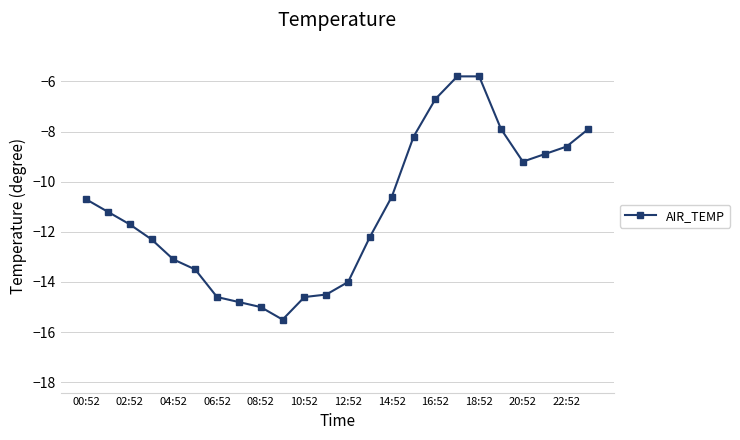

Reading right to left, list all the values displayed in this chart.

-7.9	-8.6	-8.9	-9.2	-7.9	-5.8	-5.8	-6.7	-8.2	-10.6	-12.2	-14.0	-14.5	-14.6	-15.5	-15.0	-14.8	-14.6	-13.5	-13.1	-12.3	-11.7	-11.2	-10.7